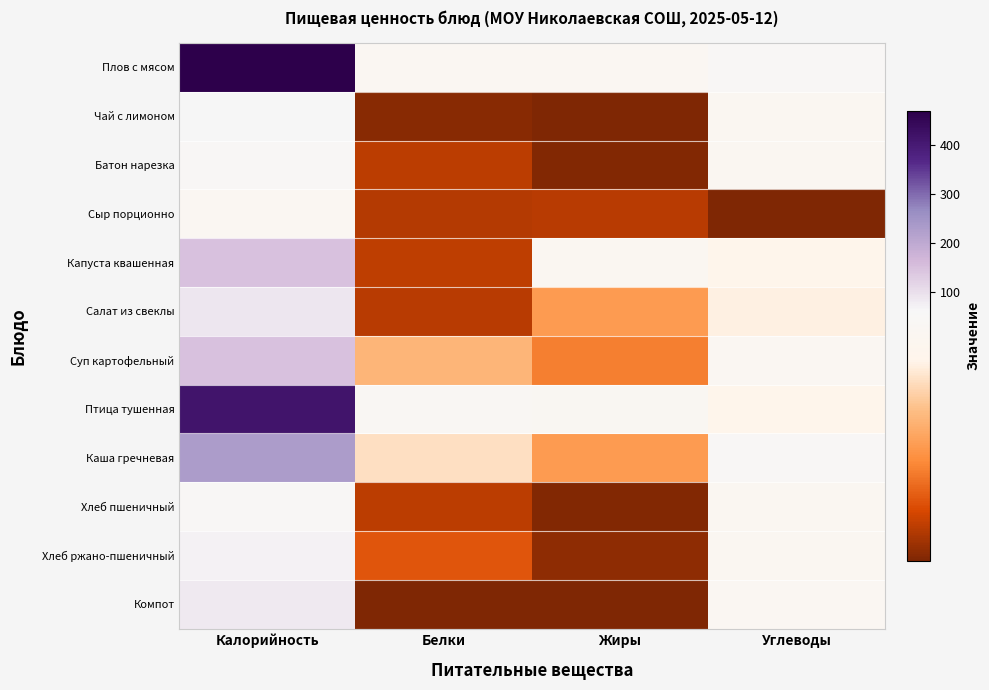

What is the difference between the highest and lowest values at Белки?

33.0